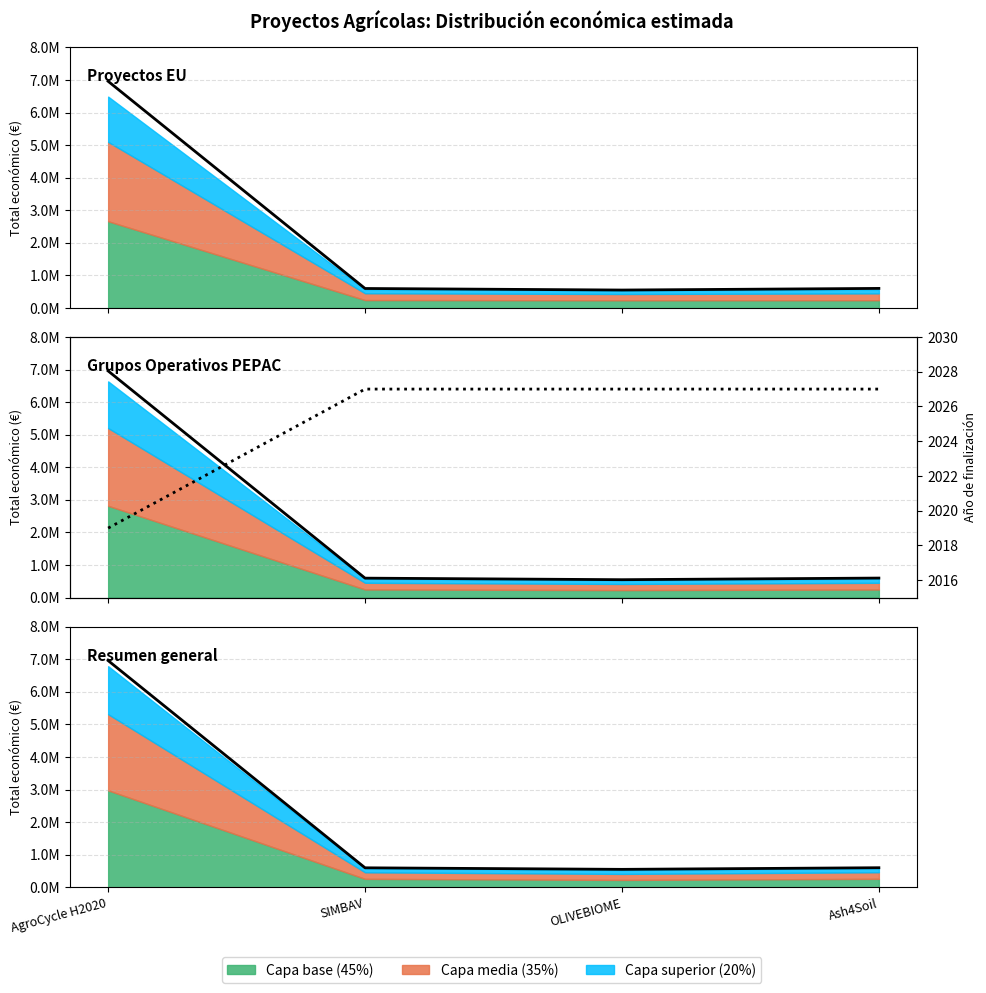

Between OLIVEBIOME and SIMBAV, which is larger?

SIMBAV